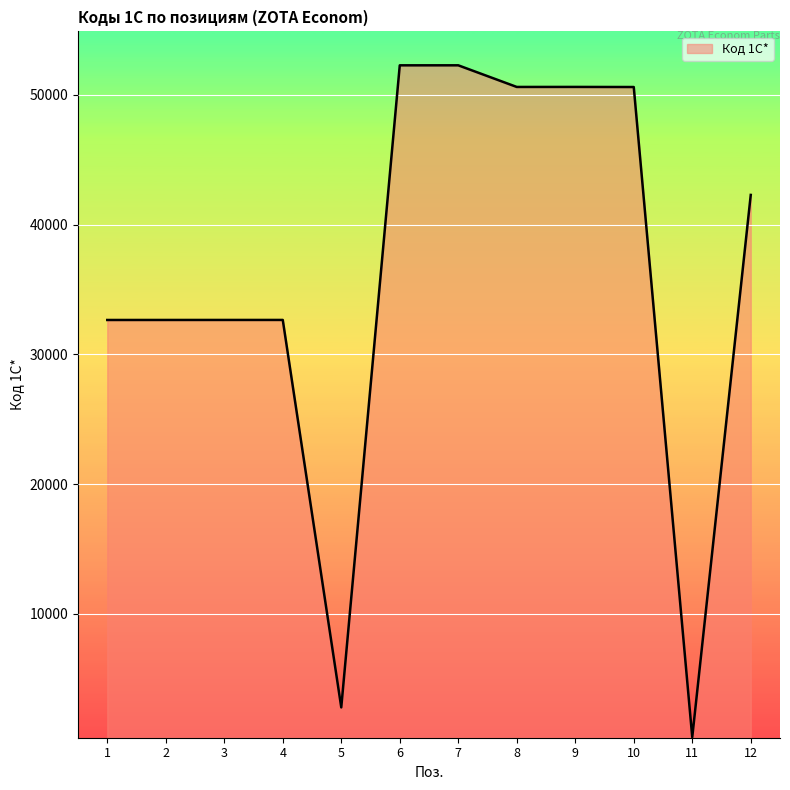

Approximately how many times larger is the value at 10 compared to 1?

1.5